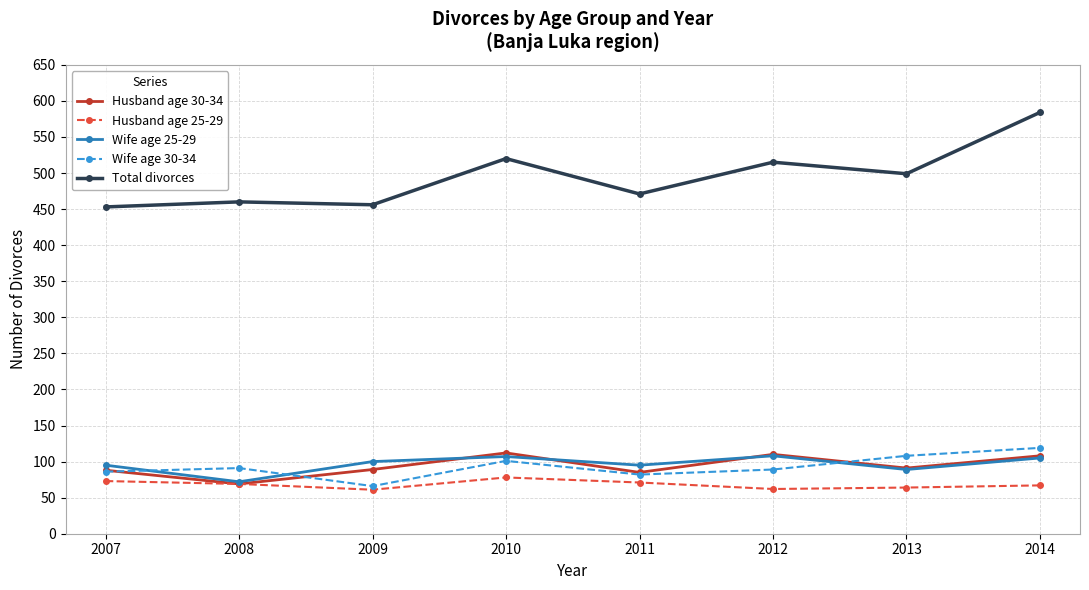

True or false: Wife age 30-34 has more than 2 interior local peaks.

False